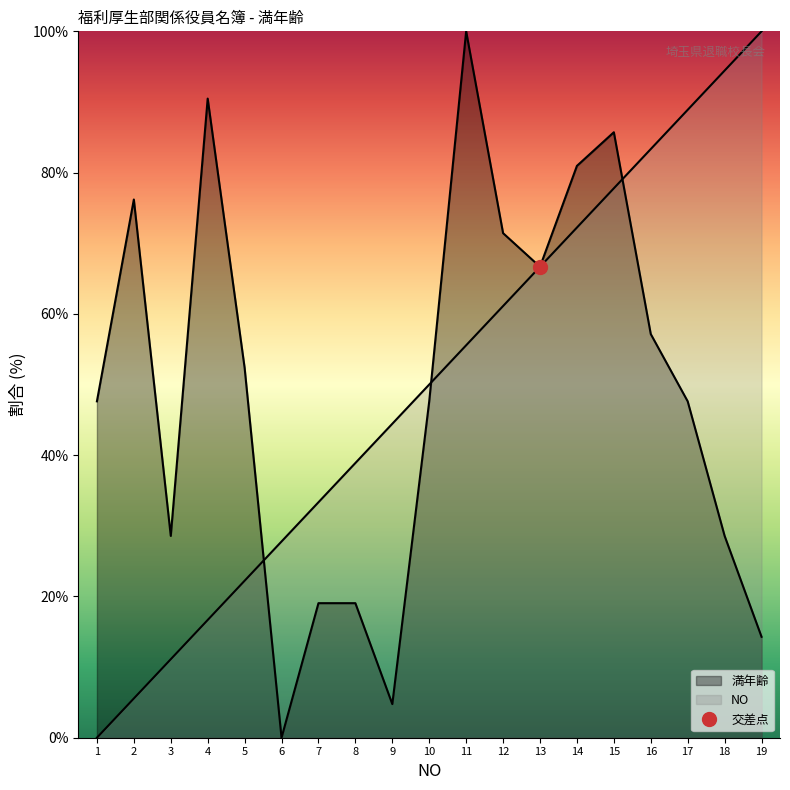

At which label is 満年齢 closest to 50?

1